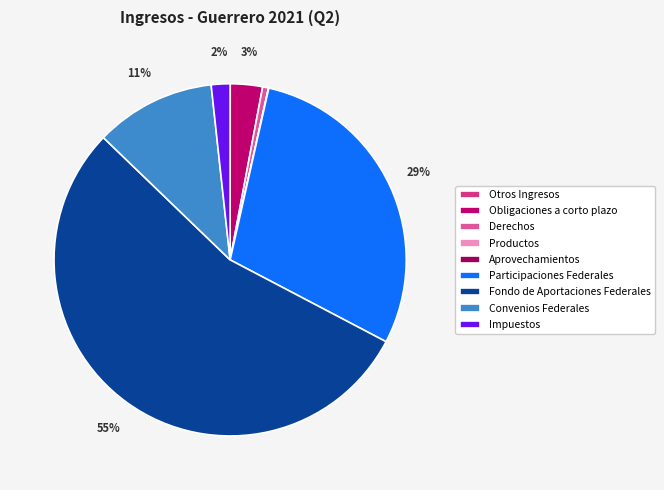

Approximately how many times larger is the value at Participaciones Federales compared to Productos?

1270.2